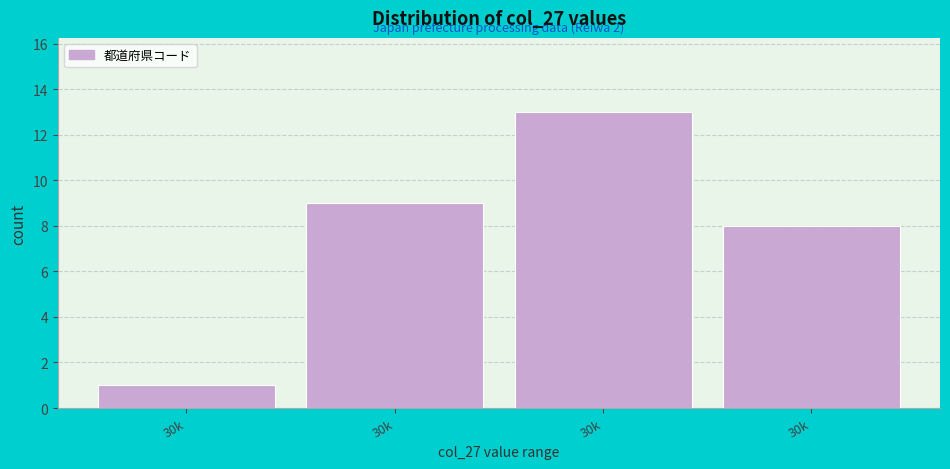

How many series are shown in this chart?

1